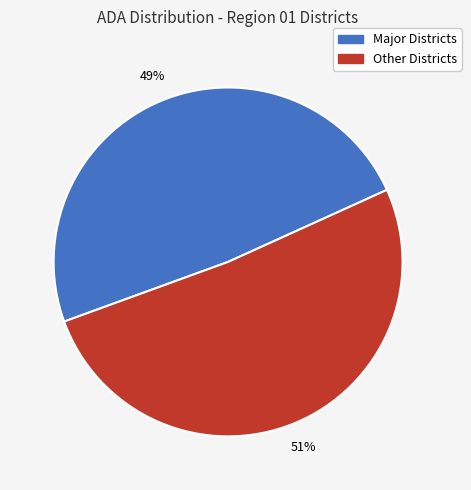

Does any single category account for the majority?

Yes